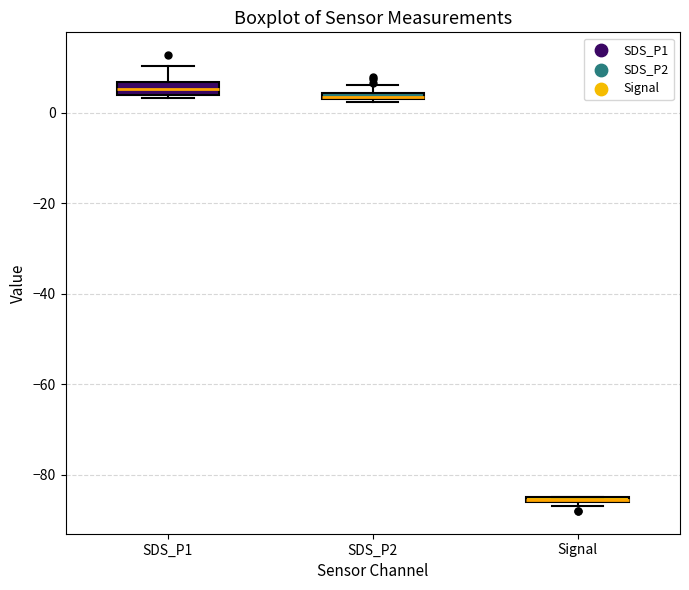

Where is the lower edge of the box for SDS_P2 on the y-axis? The values are not printed on the chart, so give them approximately, as read against the axis.

2